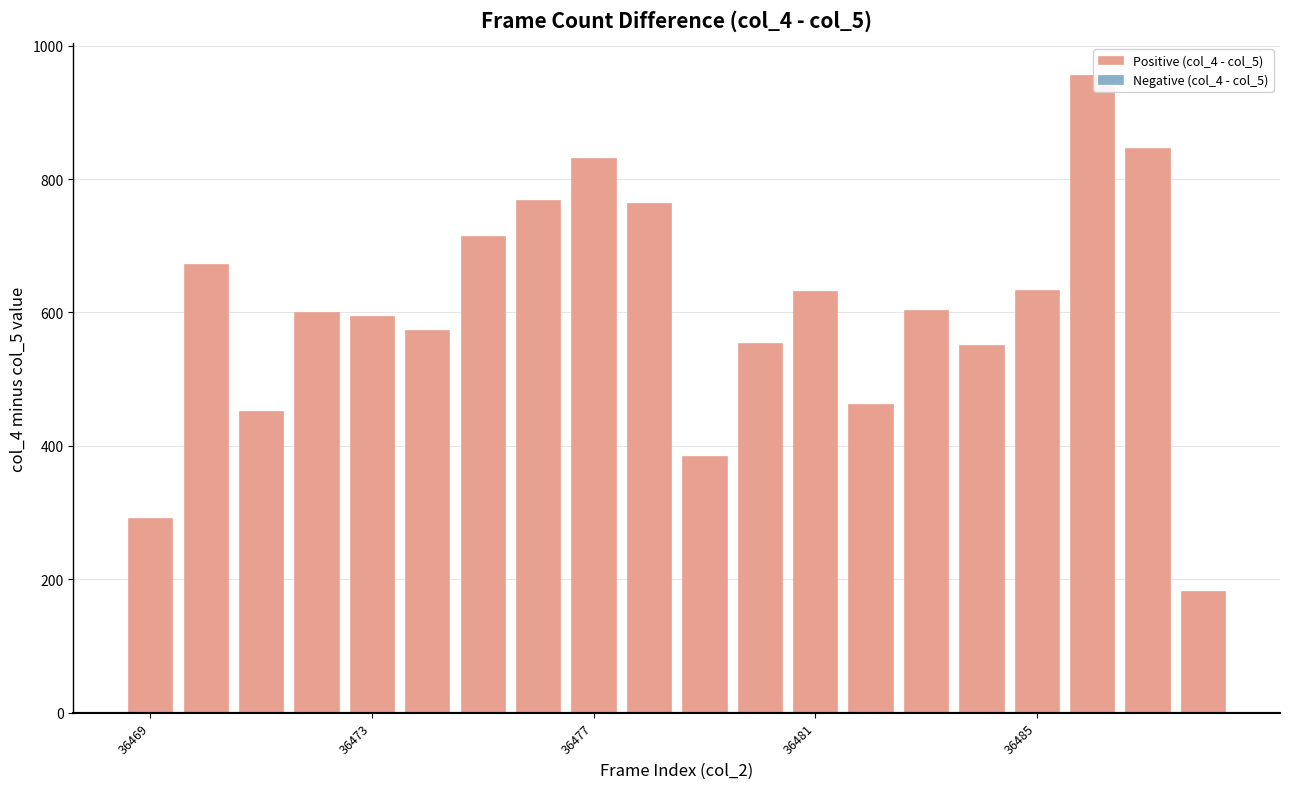

What is the average value?

604